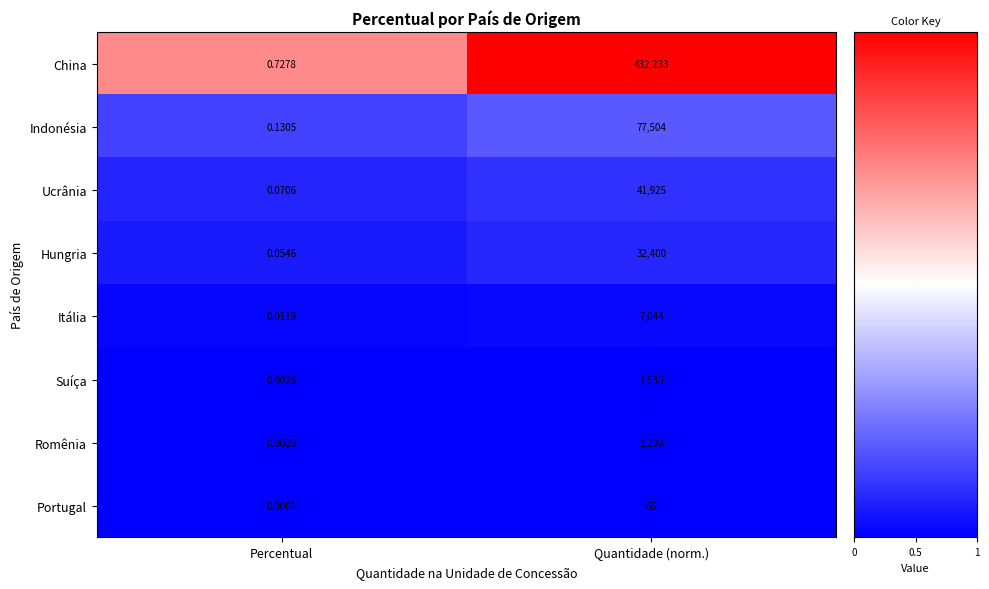

Which series has the widest spread of values?

China